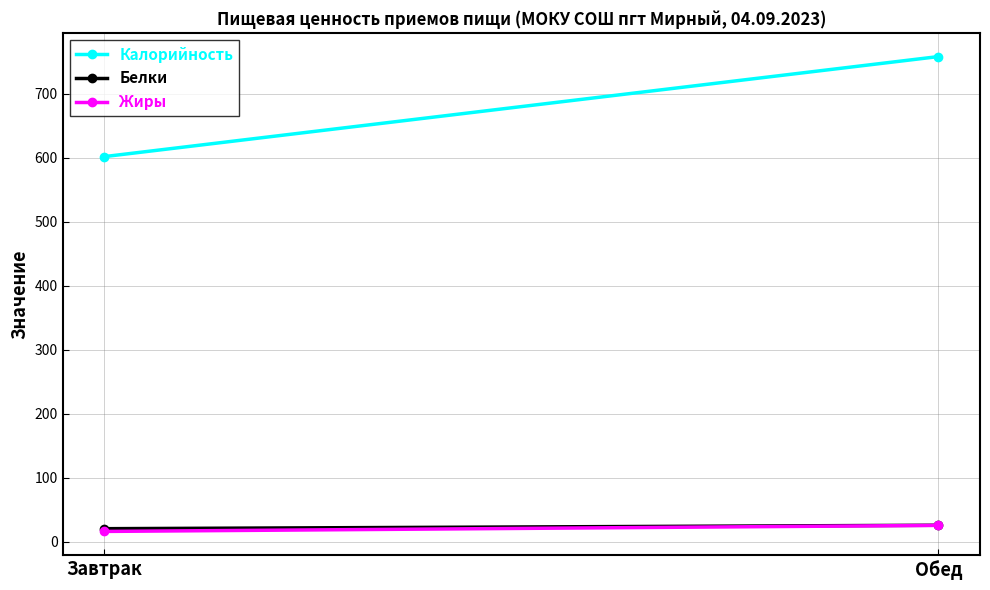

How many distinct data groups are displayed?

3